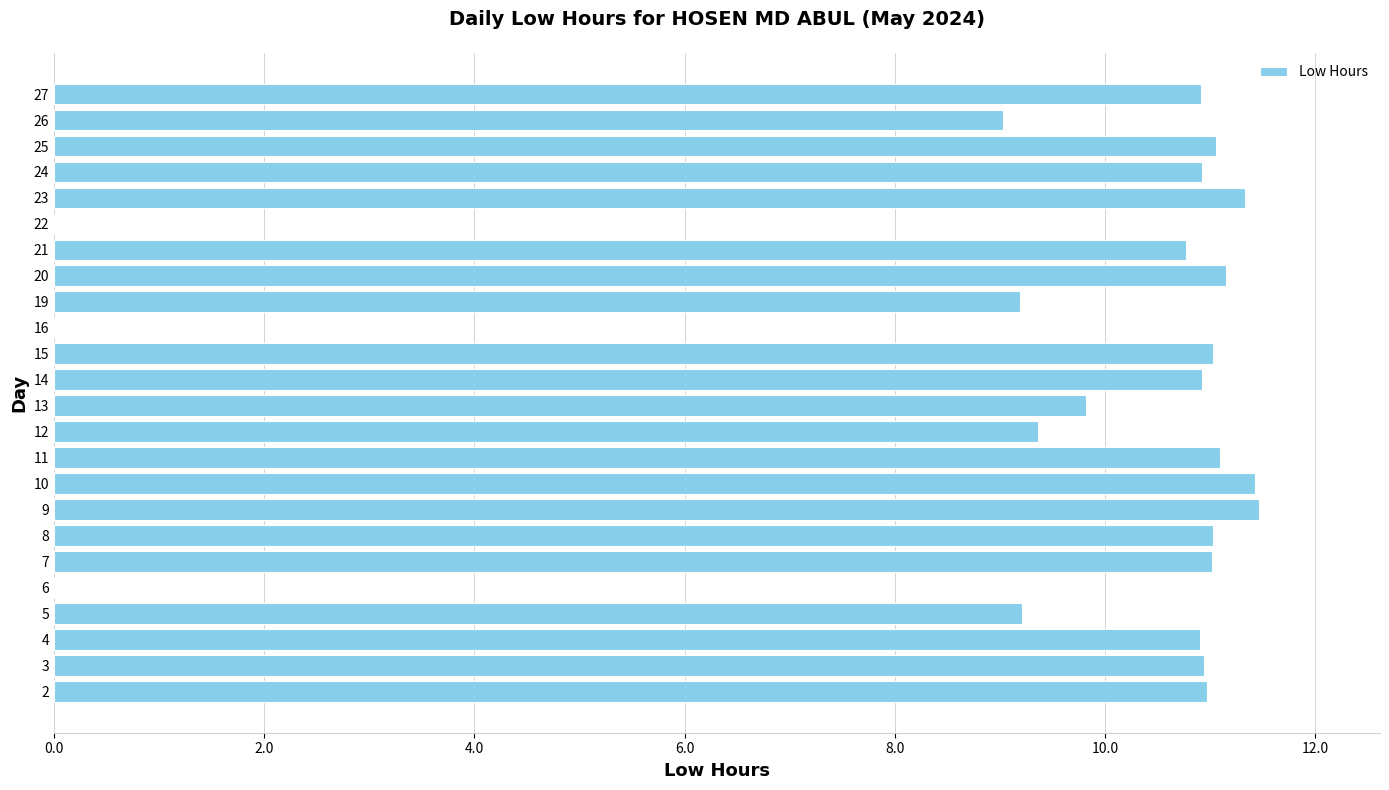

Does the chart contain stacked bars?

No